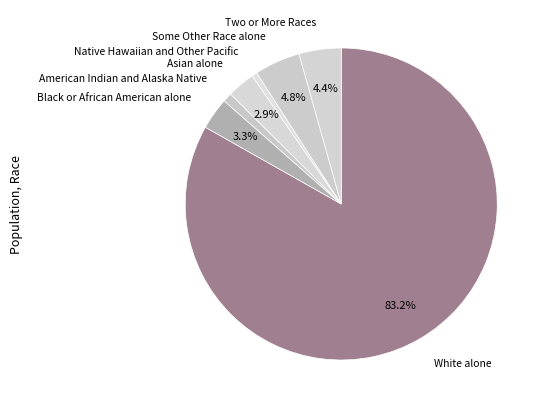

Count the number of slices in the pie.

7